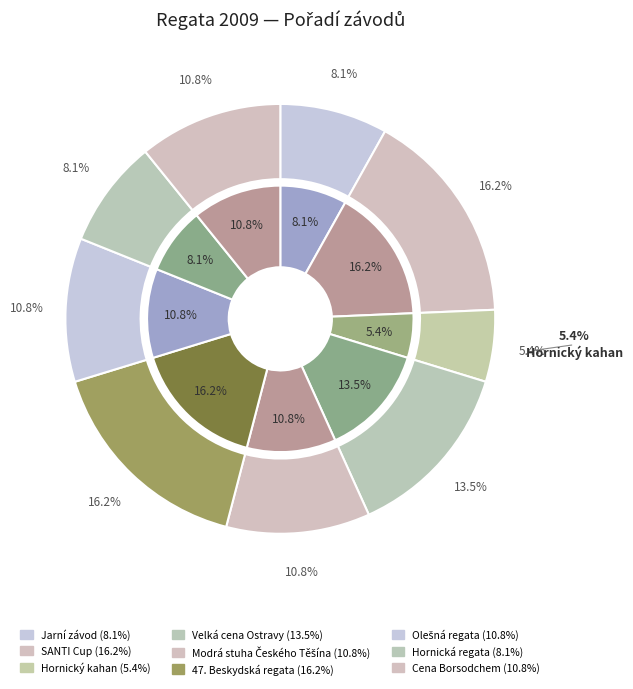

What portion of the pie excludes Hornický kahan?

94.6%